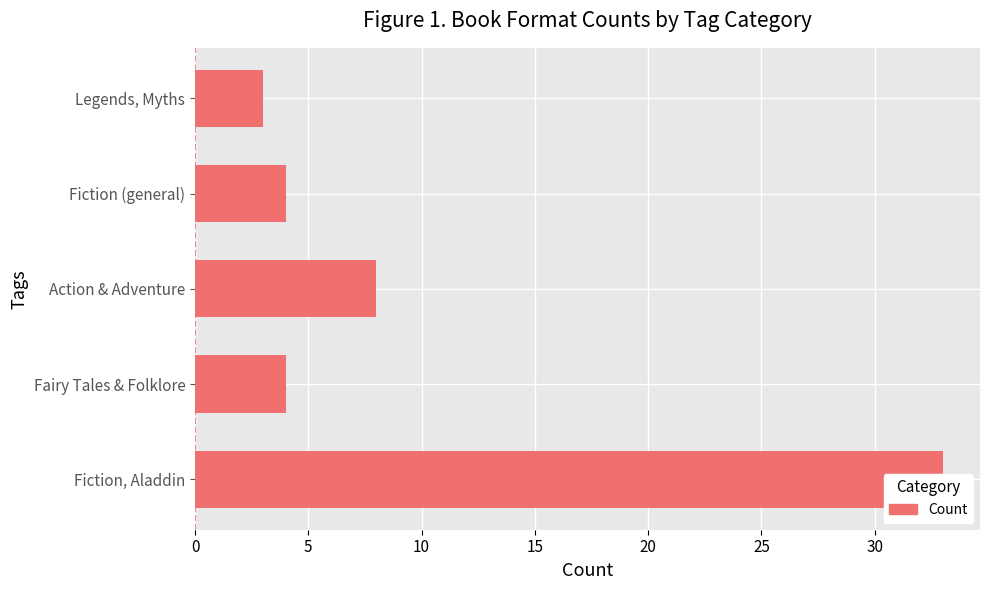

What is the average value?

10